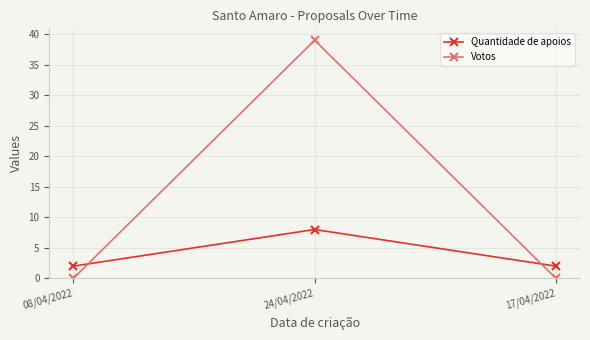

True or false: Quantidade de apoios has a value of 3 at 24/04/2022.

False